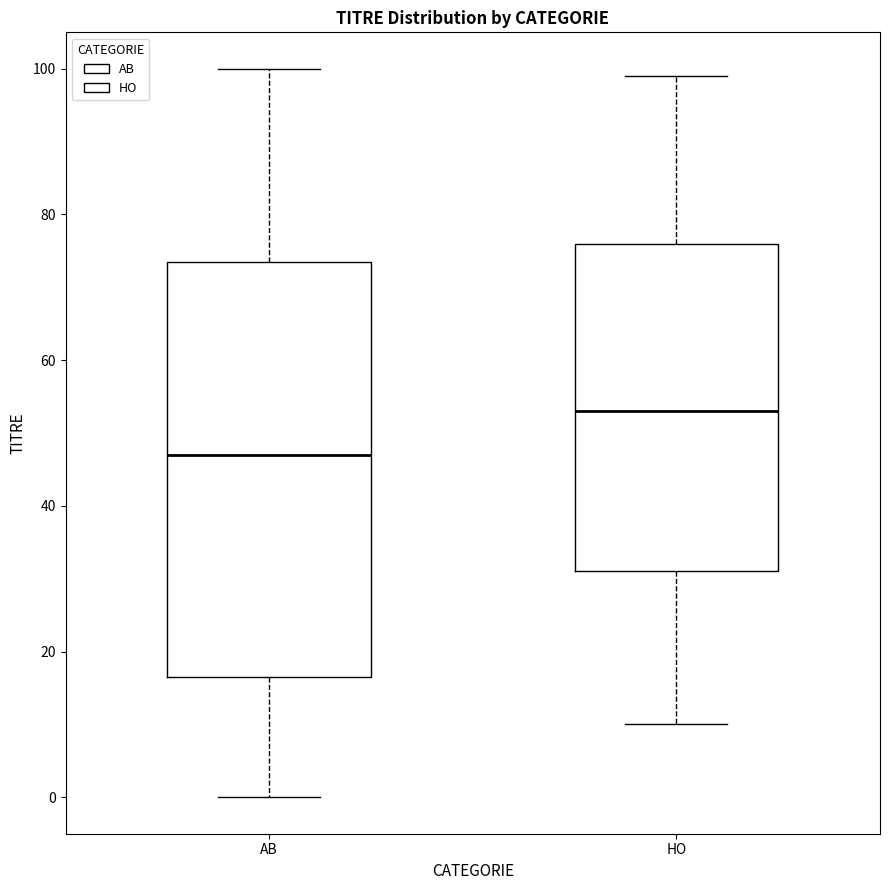

Reading left to right, transcribe this box plot: for each box, give where its median line is, the range the box spans, and where its two whiskers end, as read against the y-axis. The values are not printed on the chart, so give them approximately, as read against the axis.

AB: median 48, box 16 to 74, whiskers 0 to 100
HO: median 54, box 32 to 76, whiskers 10 to 100